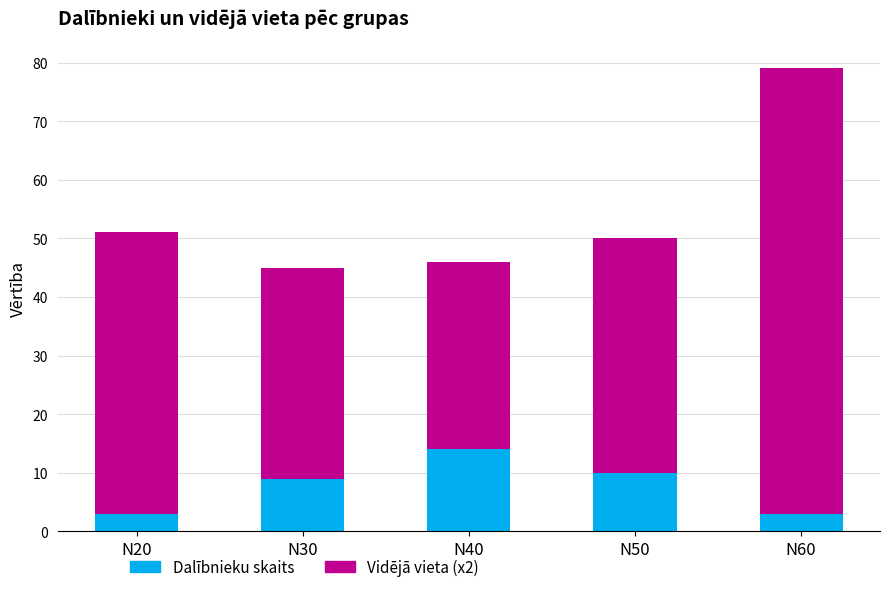

Count the number of data series in this chart.

2